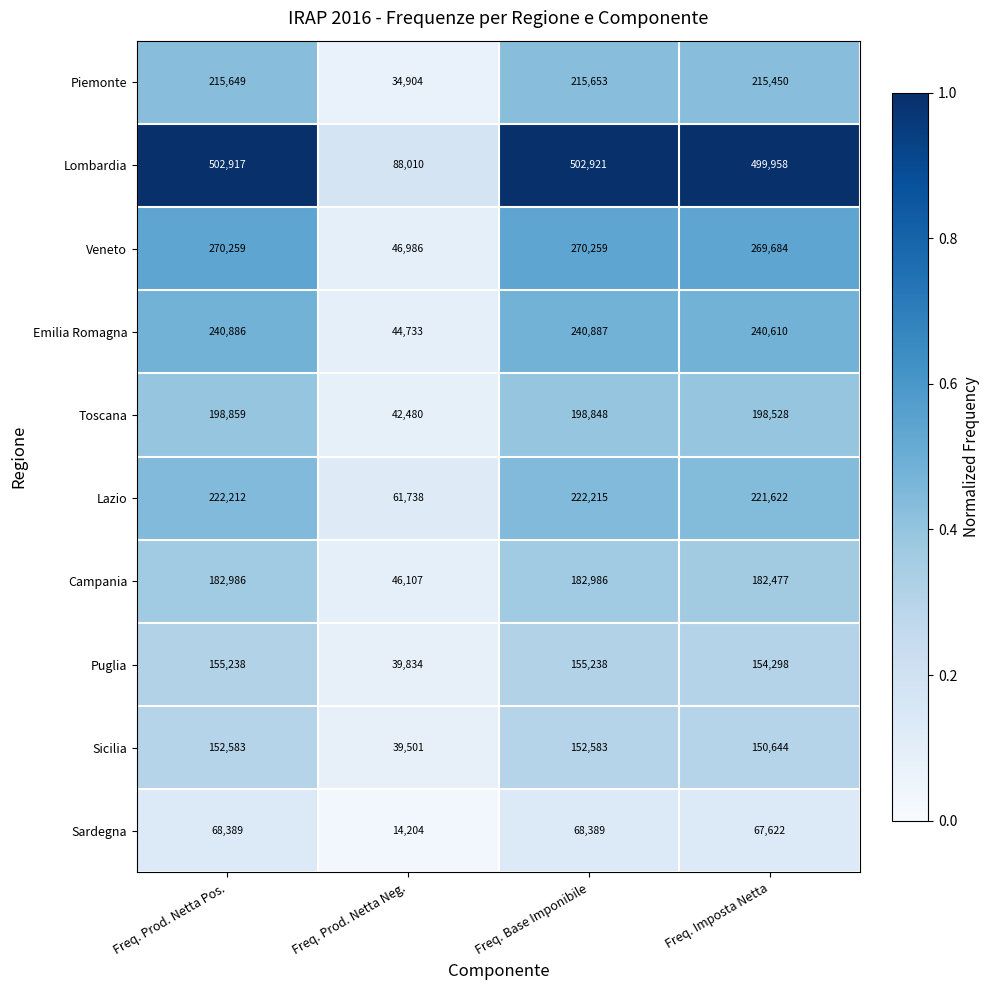

The Puglia series shows 63992 at Freq. Base Imponibile. True or false?

False